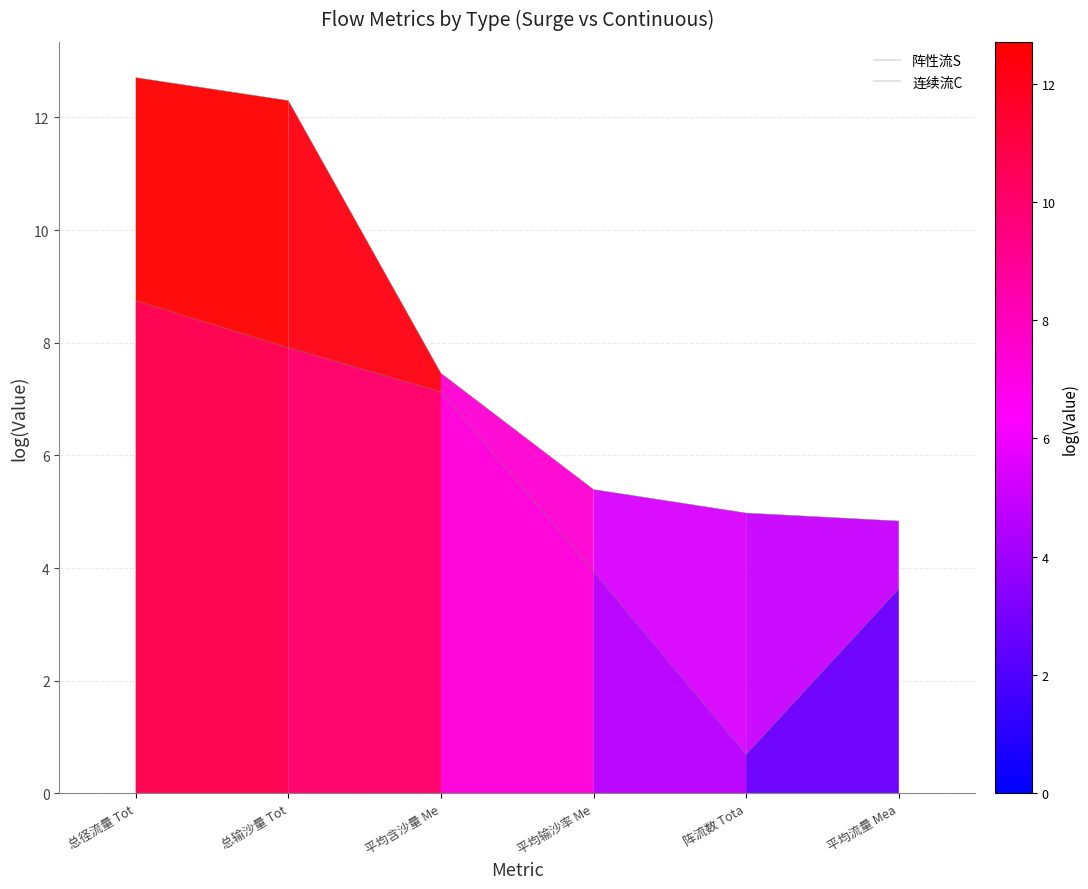

True or false: 阵性流S and 连续流C intersect in this chart.

False